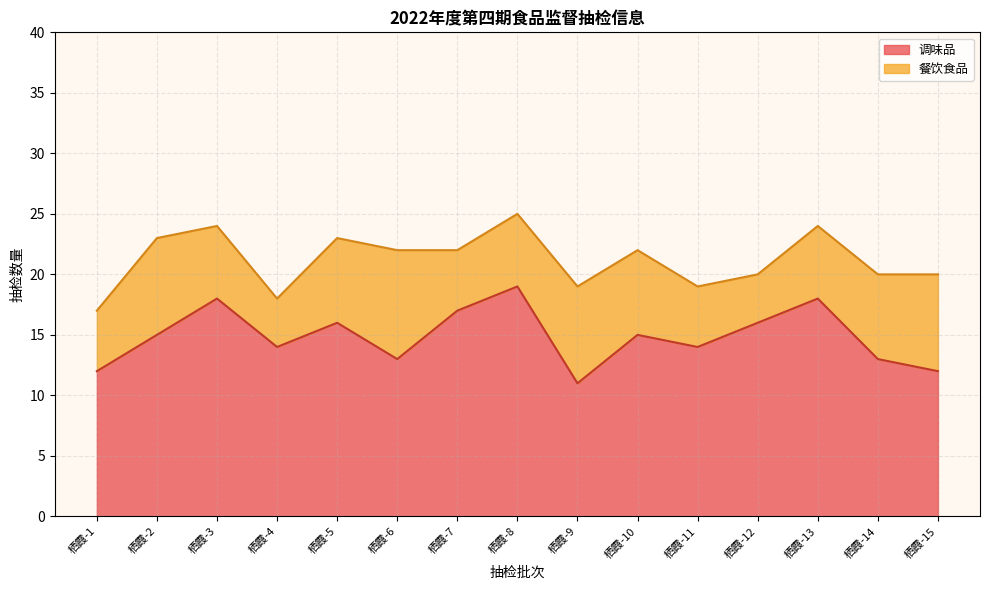

Reading left to right, what are all the values shown in this chart?

12	15	18	14	16	13	17	19	11	15	14	16	18	13	12